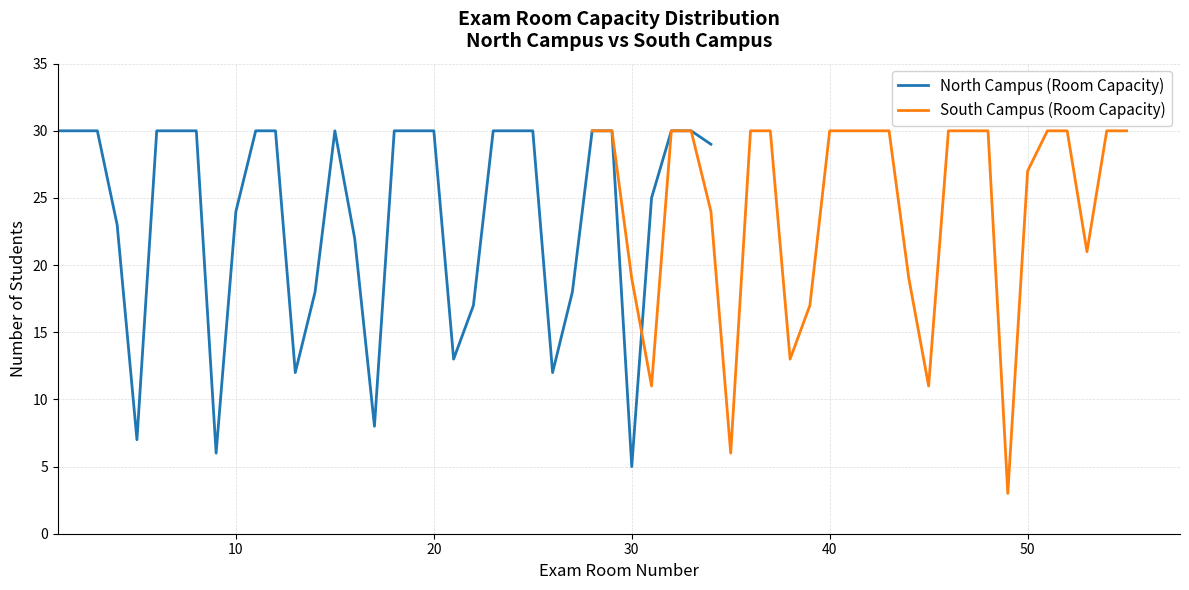

What is the minimum value for North Campus (Room Capacity)?

5